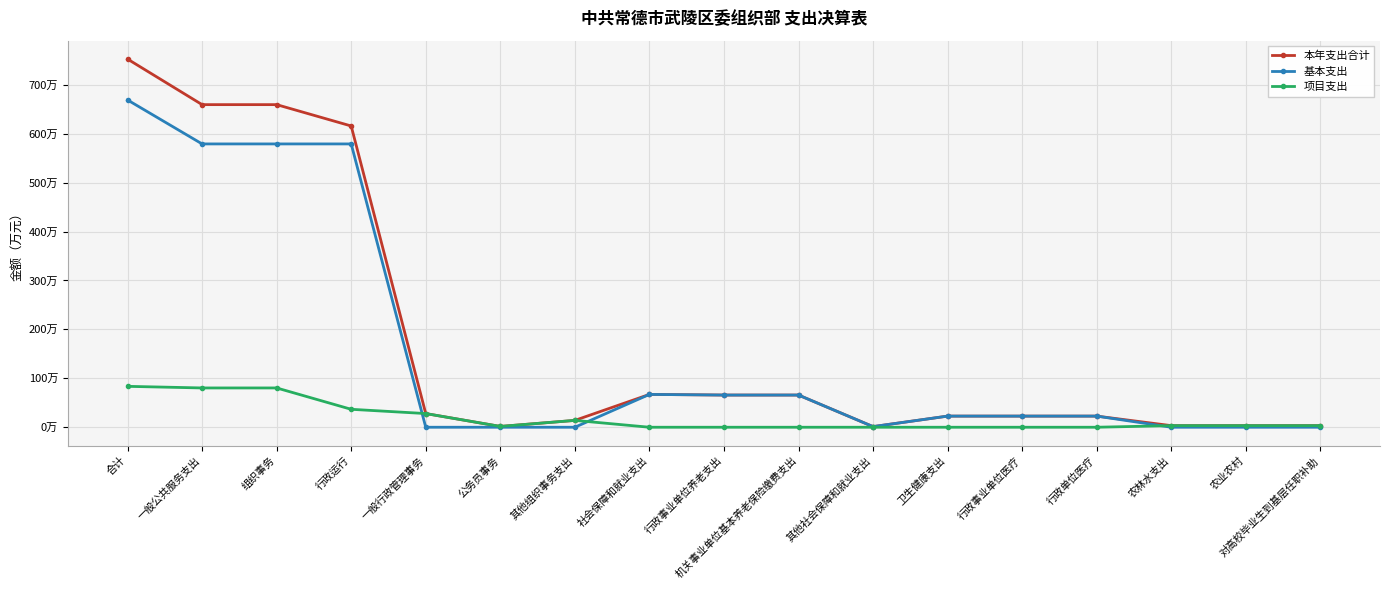

At which label does 本年支出合计 reach its peak?

合计